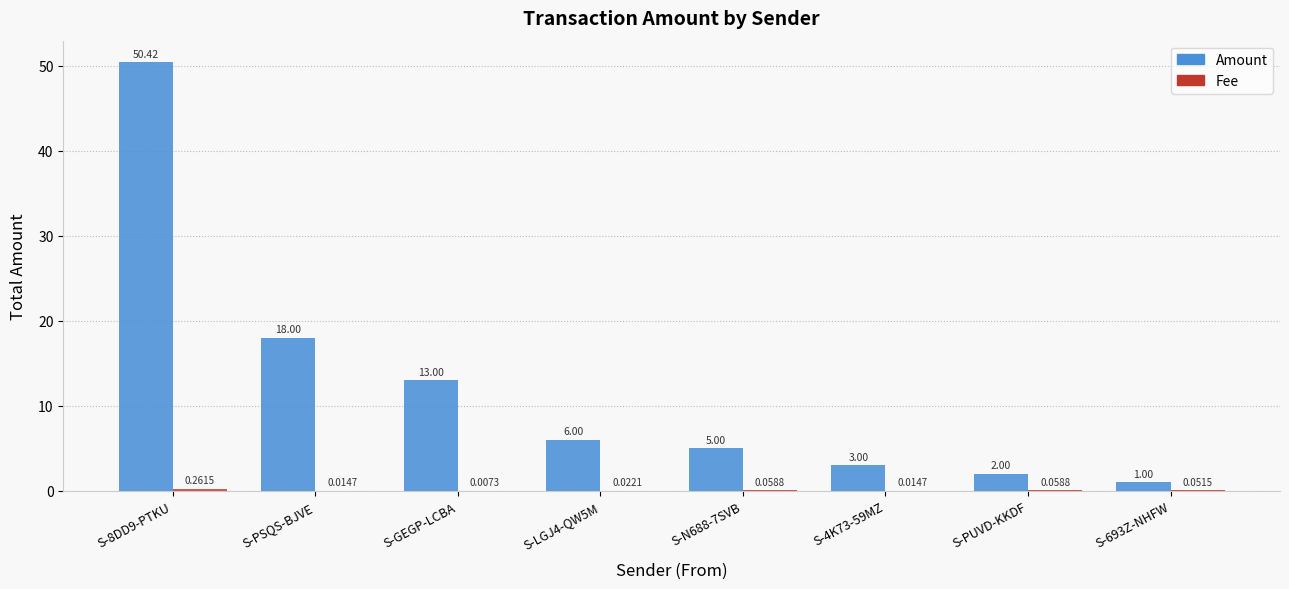

What is the sum of the Amount values at S-LGJ4-QW5M and S-N688-7SVB?

11.0